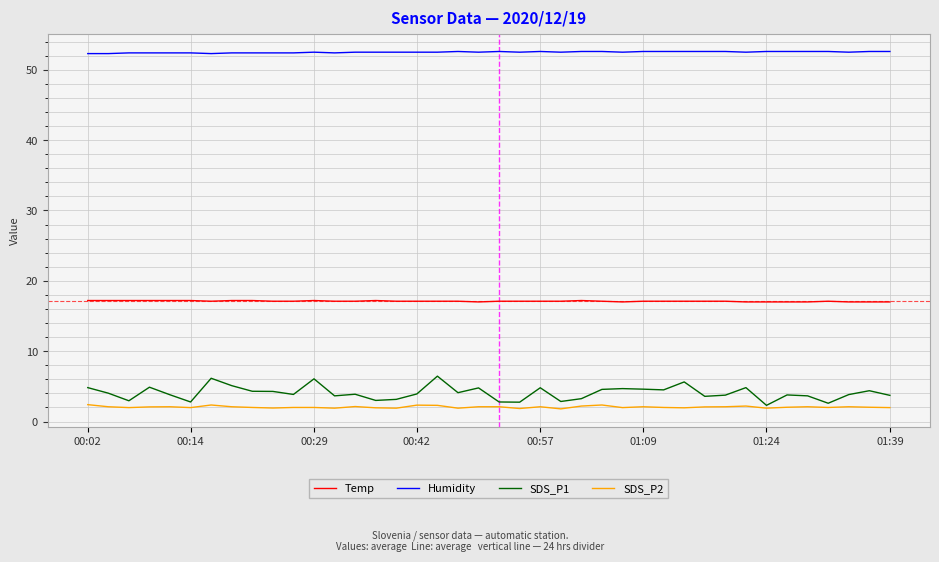

True or false: SDS_P2 and Humidity cross at least once.

False